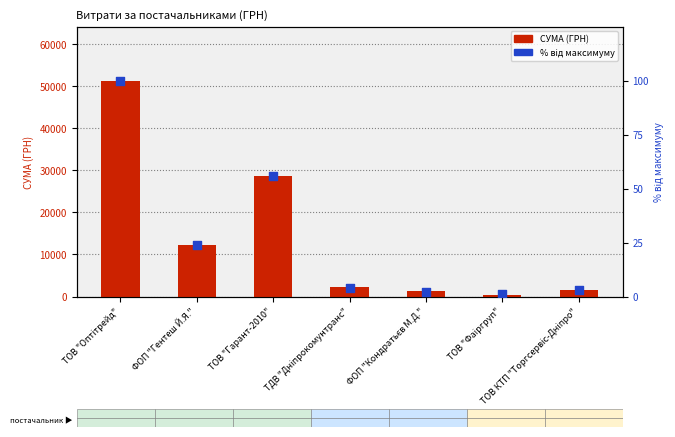

Is the value of % від максимуму at ФОП "Гентеш Й.Я." greater than the value of СУМА (ГРН) at ФОП "Гентеш Й.Я."?

No